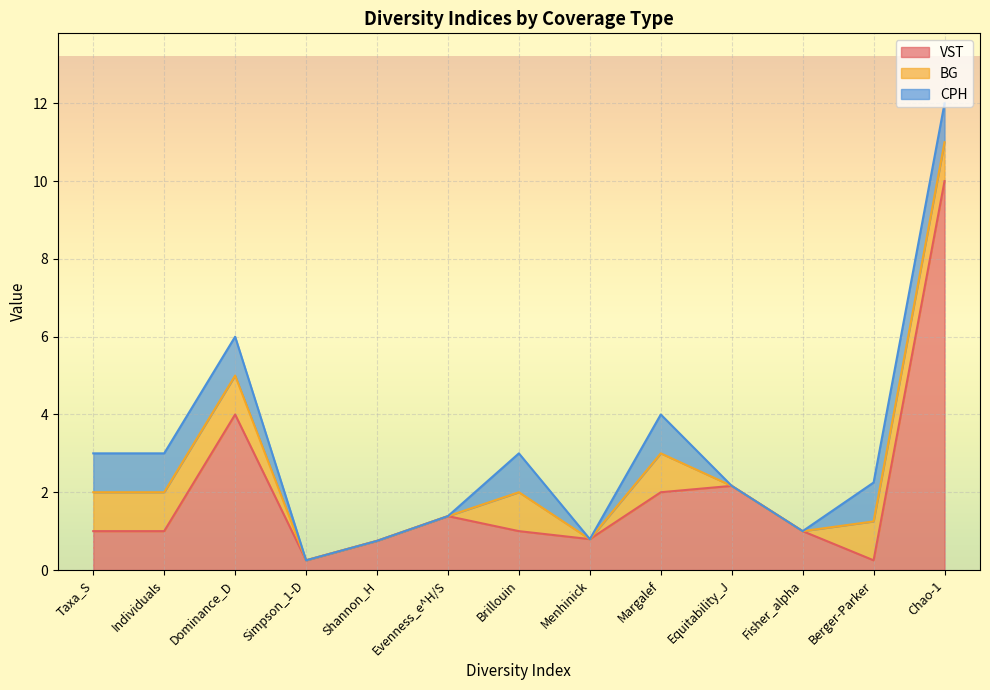

What is the label of the 2nd point from the right?

Berger-Parker